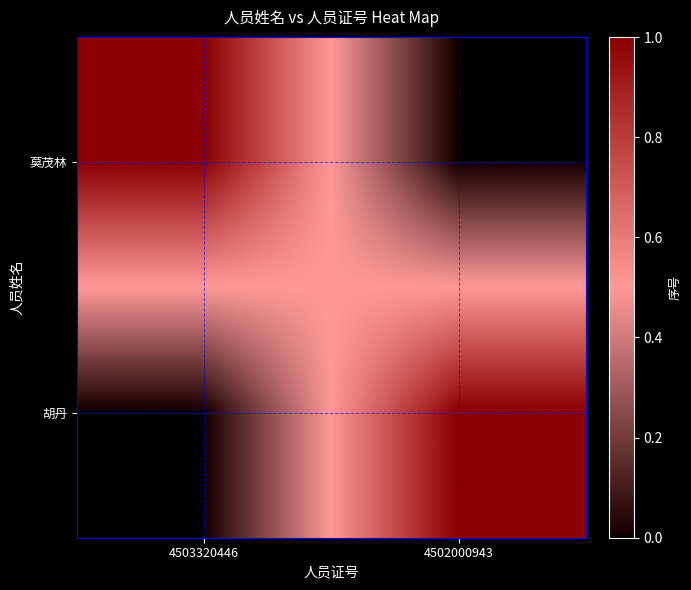

Between 4503320446 and 4502000943, which series saw the biggest shift?

莫茂林